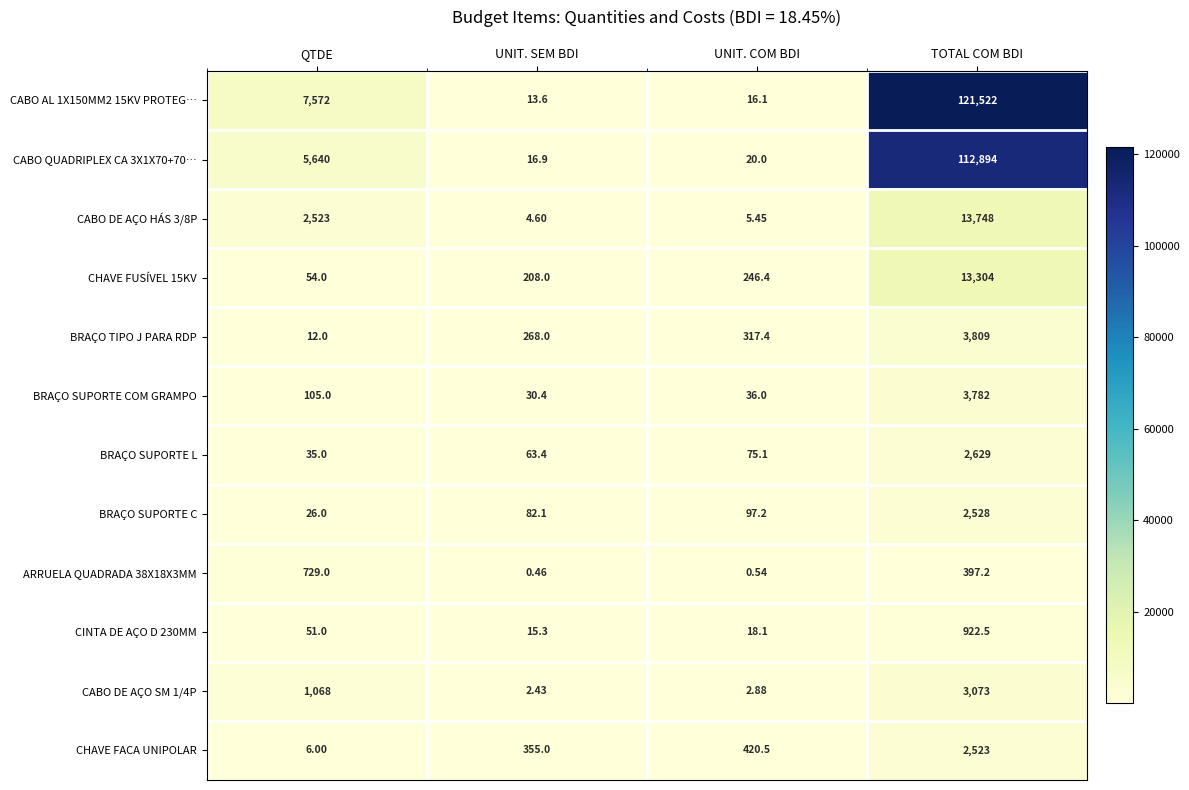

Which category has the lowest value in the CHAVE FUSÍVEL 15KV series?

QTDE